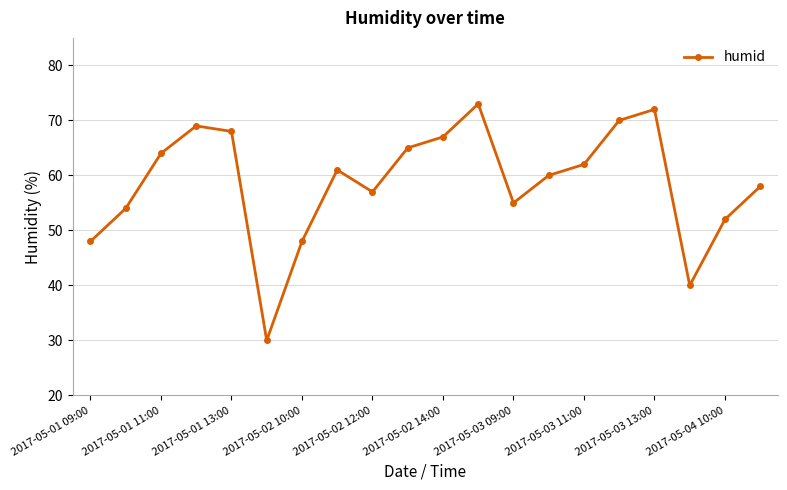

Count the number of data series in this chart.

1